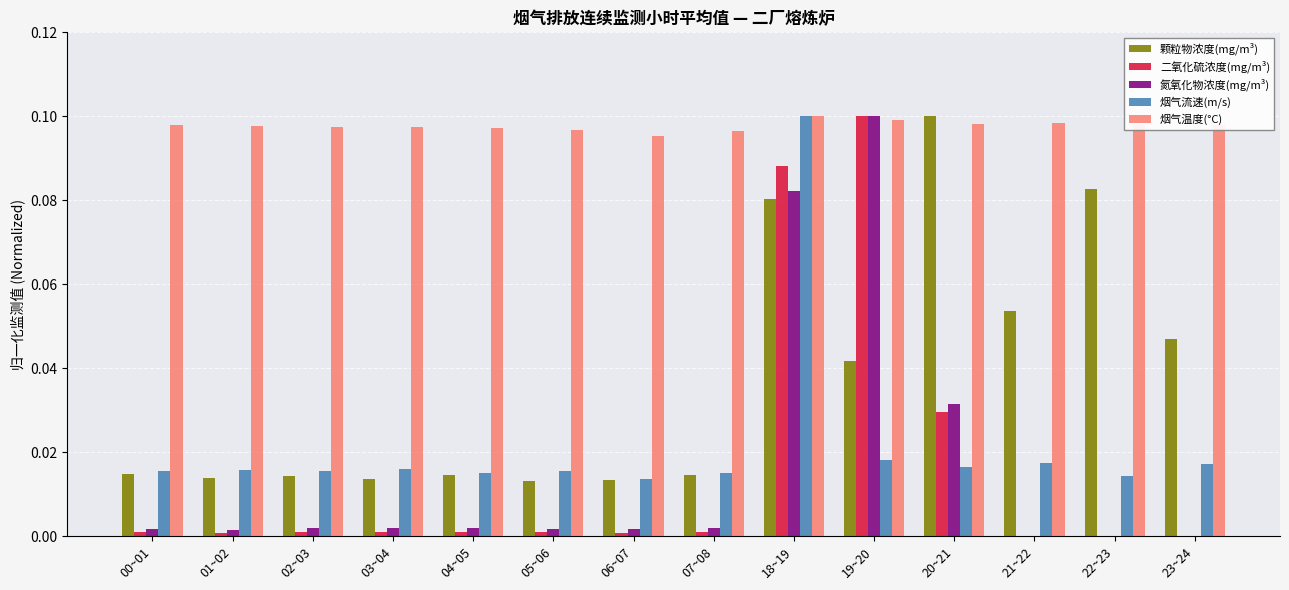

At which category is the sum across all series the highest?

18~19